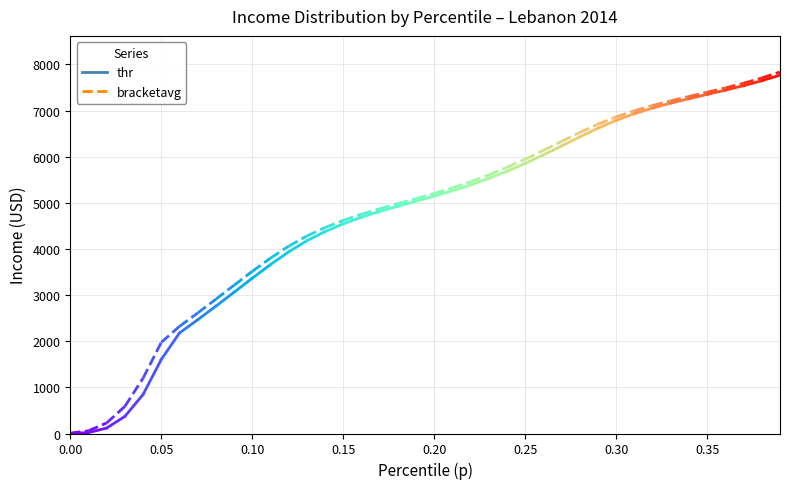

What are all the series names shown in the legend?

thr, bracketavg